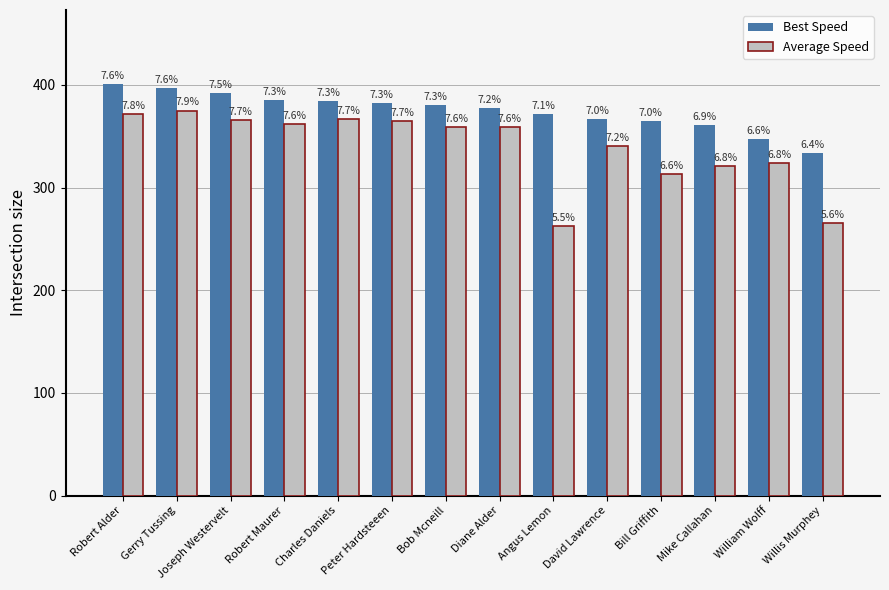

The value of Average Speed at Peter Hardsteeen is 364.4. True or false?

True